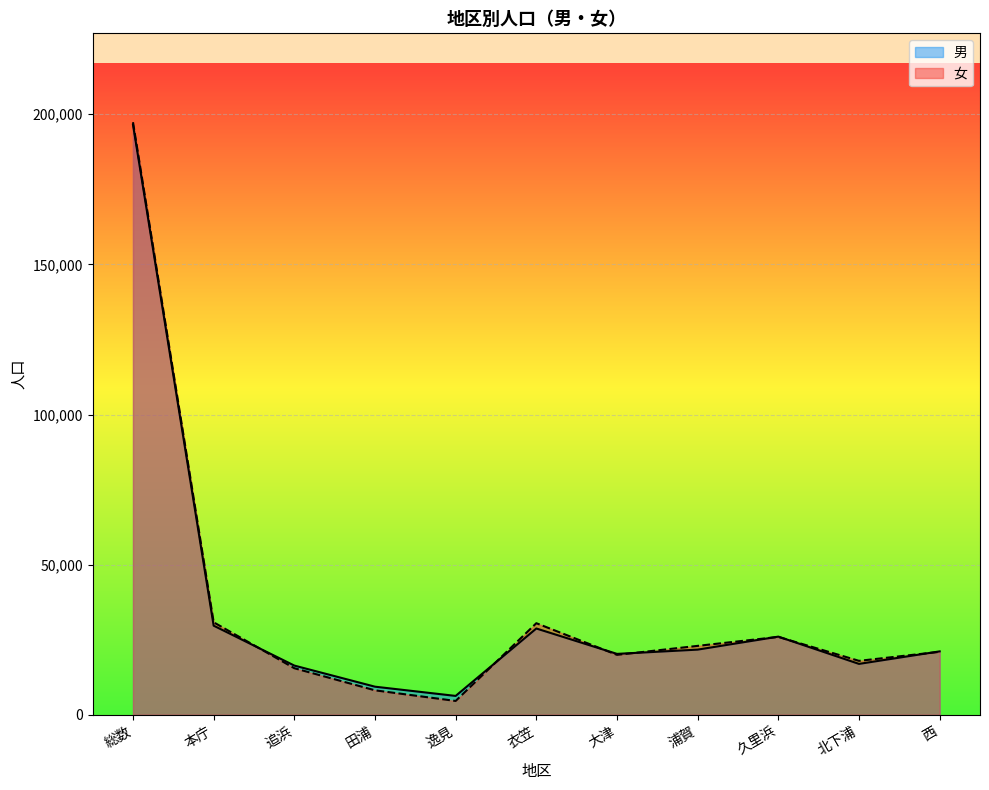

At how many categories does at least one series exceed 125535?

1